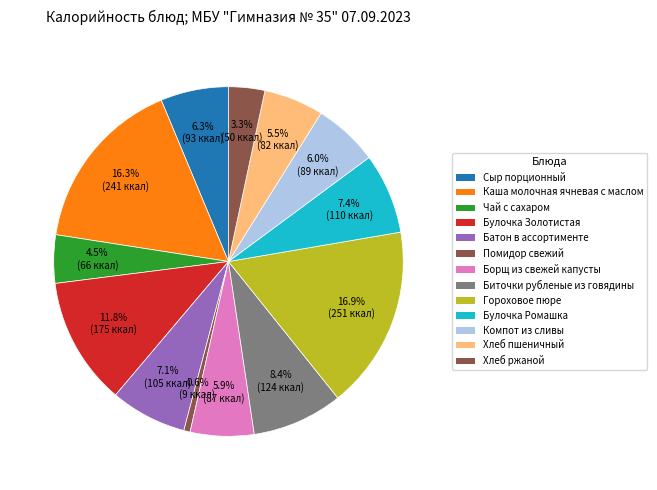

Count the number of slices in the pie.

13